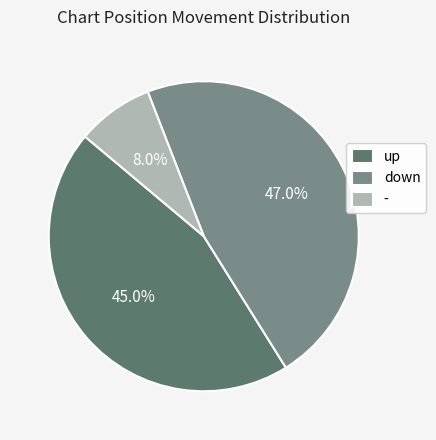

Is - the majority of the pie?

No